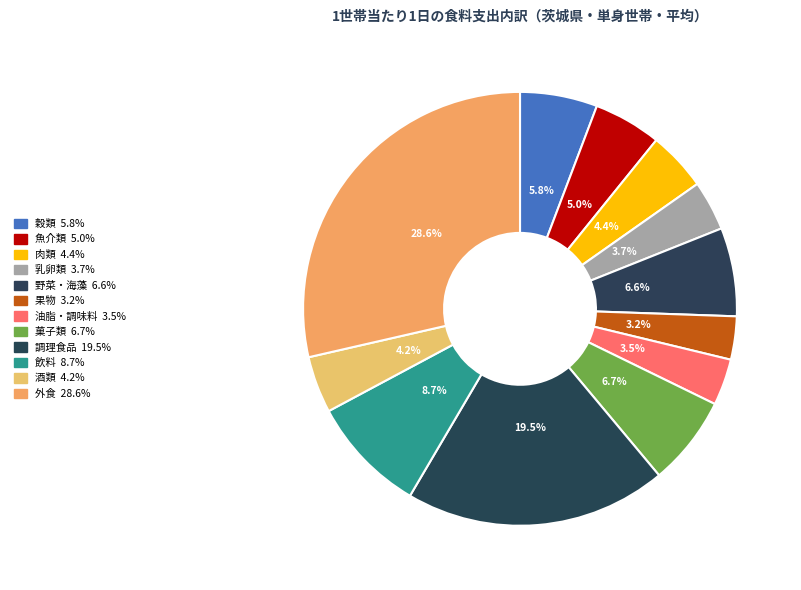

Rank the categories by value from highest to lowest.

外食, 調理食品, 飲料, 菓子類, 野菜・海藻, 穀類, 魚介類, 肉類, 酒類, 乳卵類, 油脂・調味料, 果物